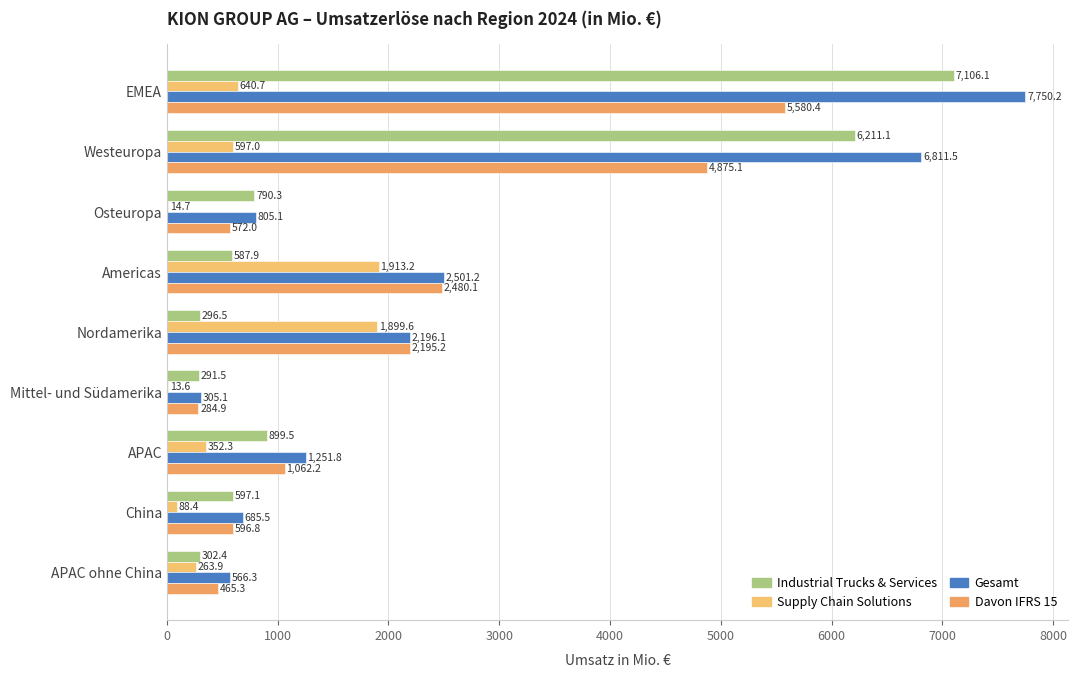

Count the number of categories in the chart.

9